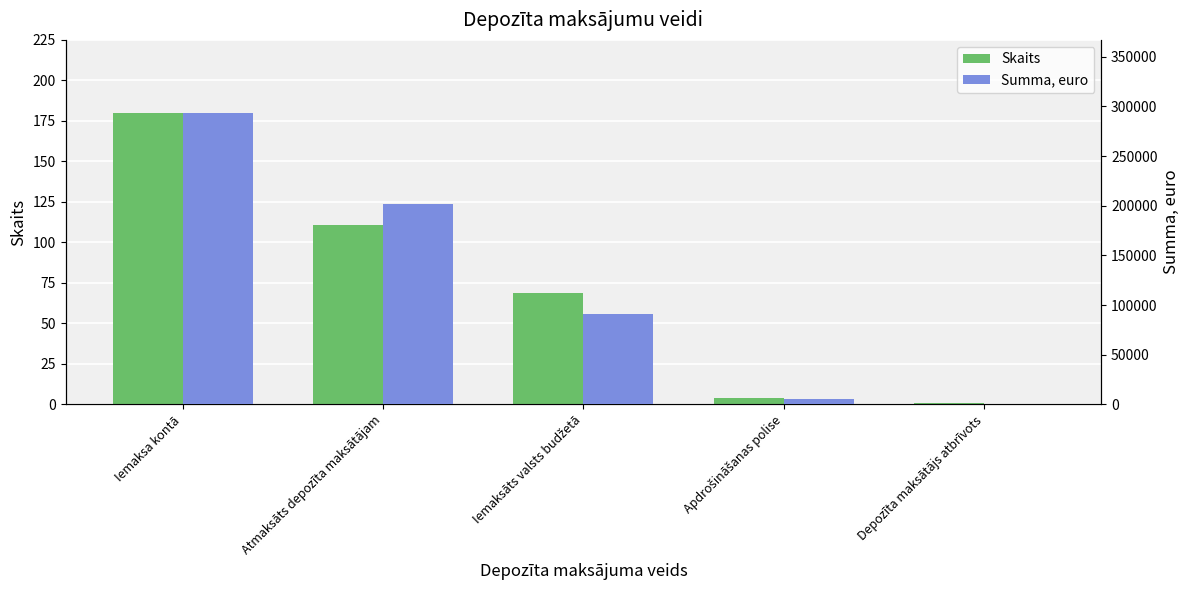

What is the smallest value displayed?

1.0